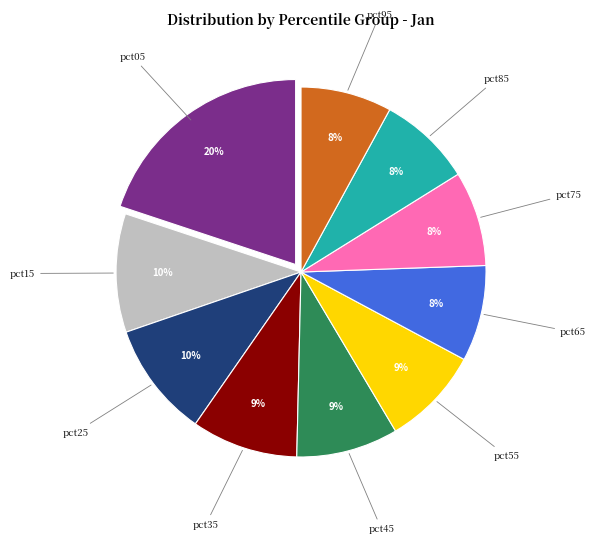

Is there any slice that represents more than half of the pie?

No